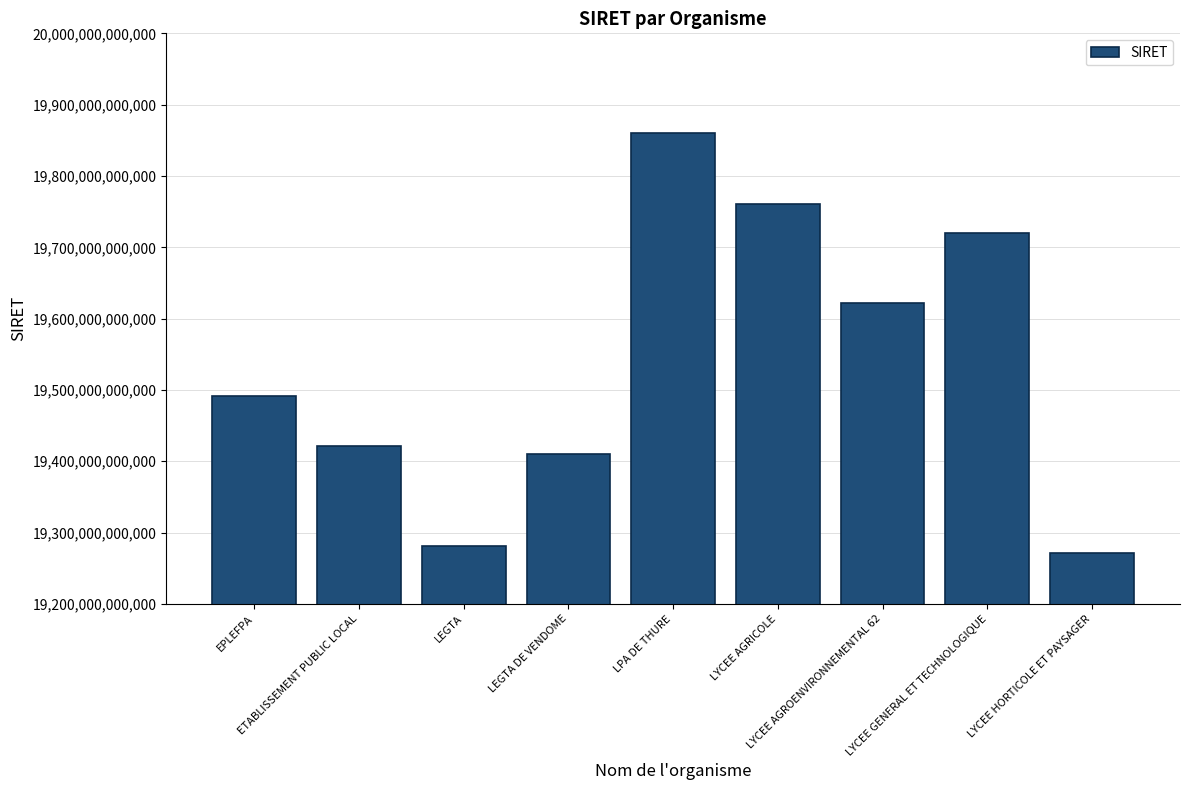

How many bars are there in total?

9